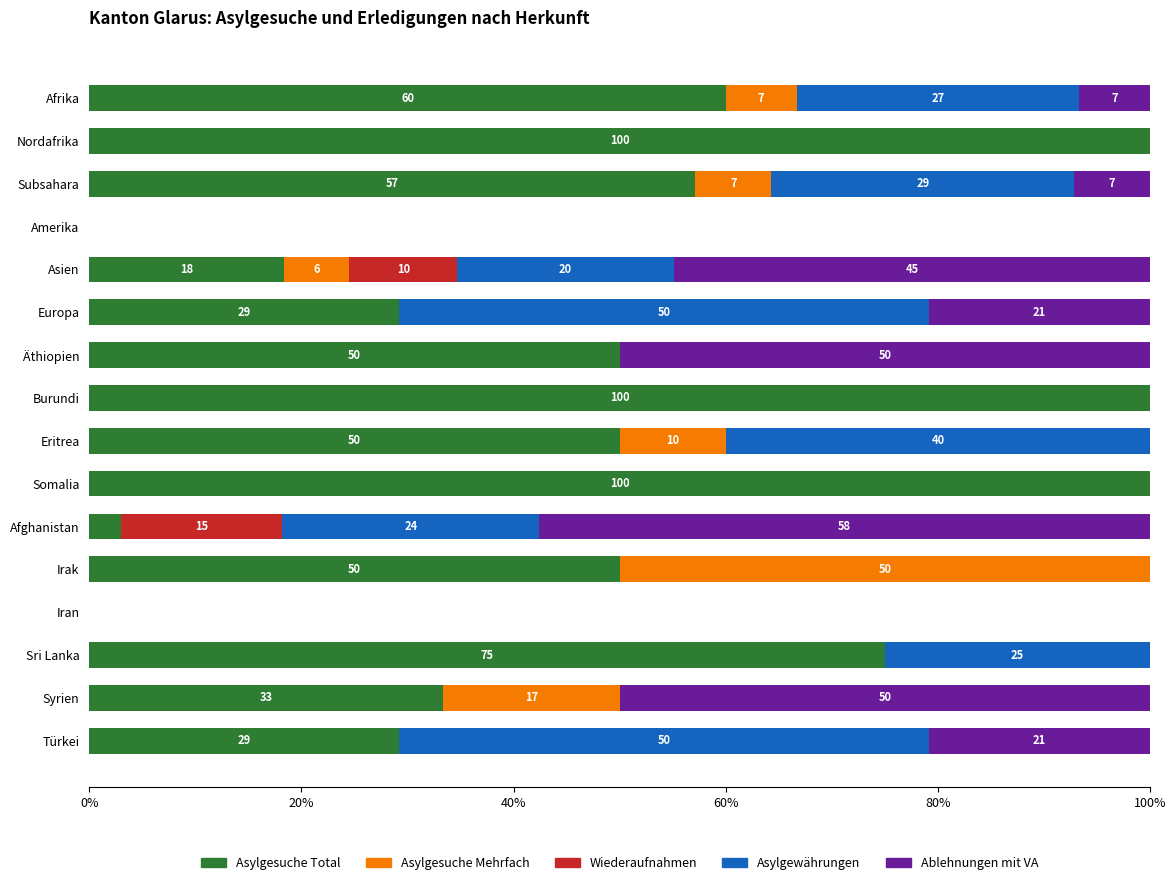

The value of Asylgesuche Total at Nordafrika is 100.0. True or false?

True